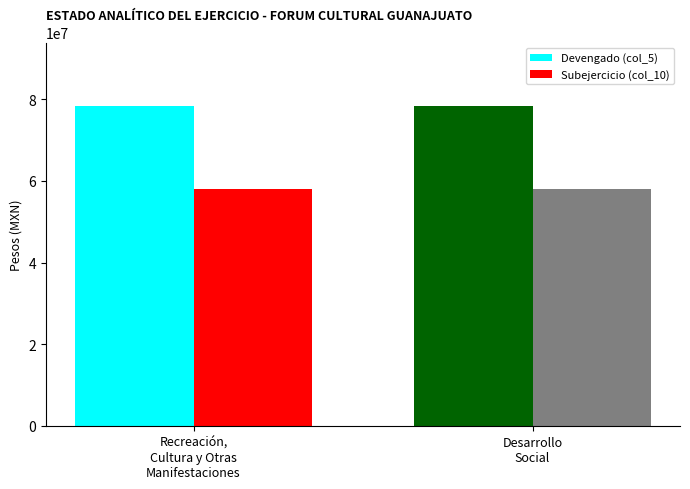

List the series in order of their overall mean, highest first.

Devengado (col_5), Subejercicio (col_10)